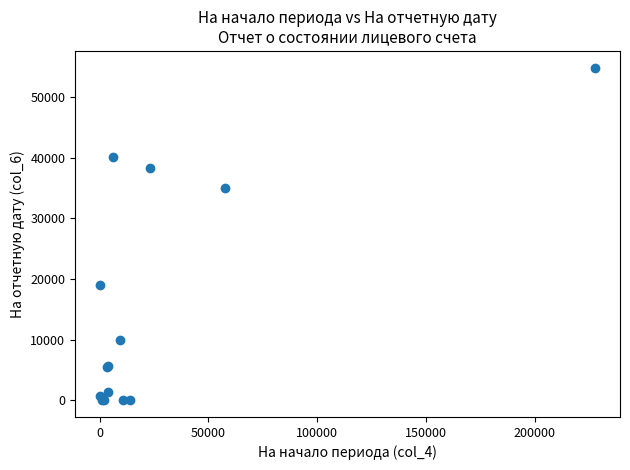

What Y value in the scatter plot is closest to 27429?

34997.7